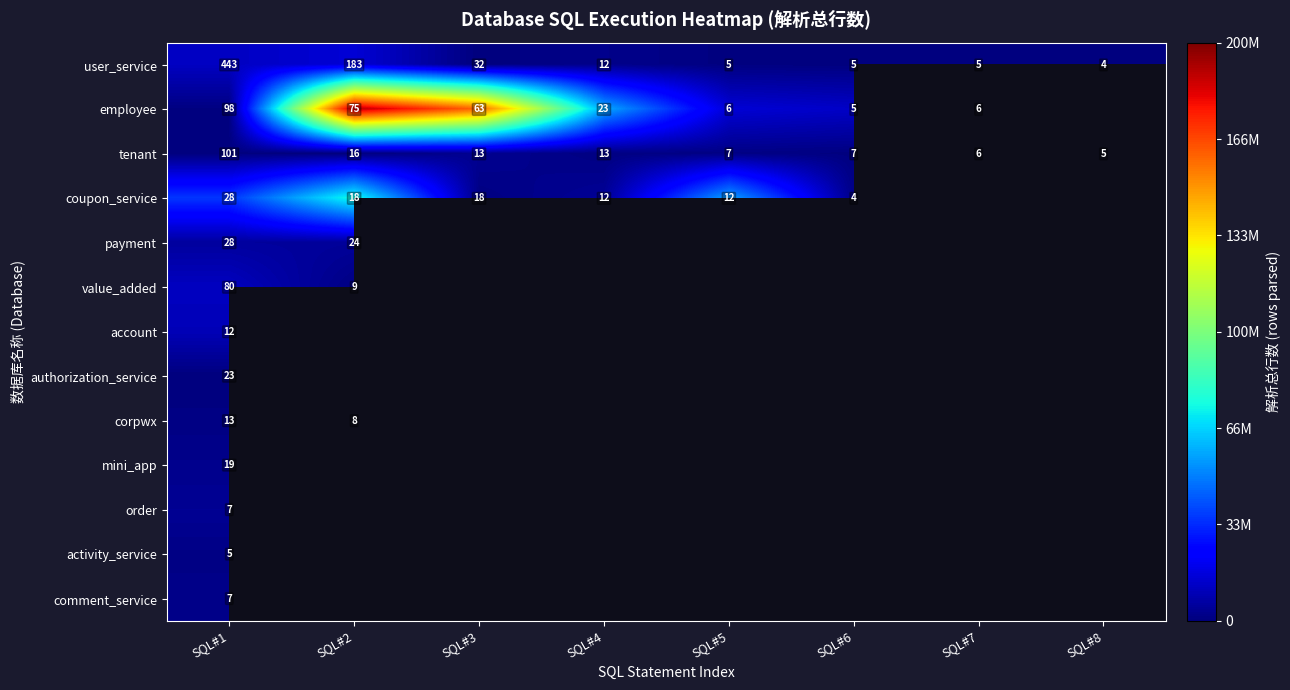

What is the sum of the user_service values at SQL#7 and SQL#6?

10